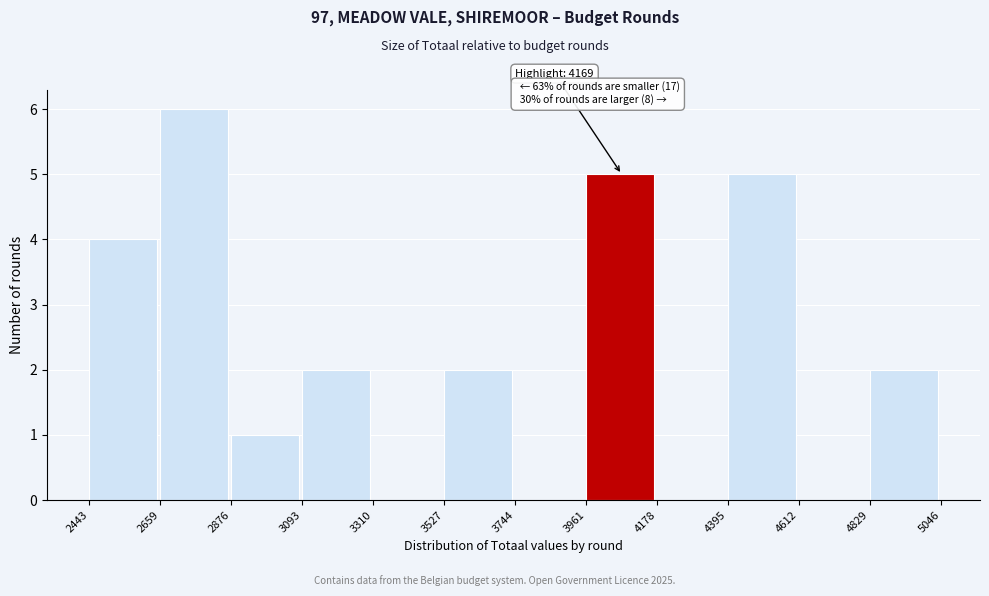

Which range on the x-axis has the tallest bar?

2659 to 2876